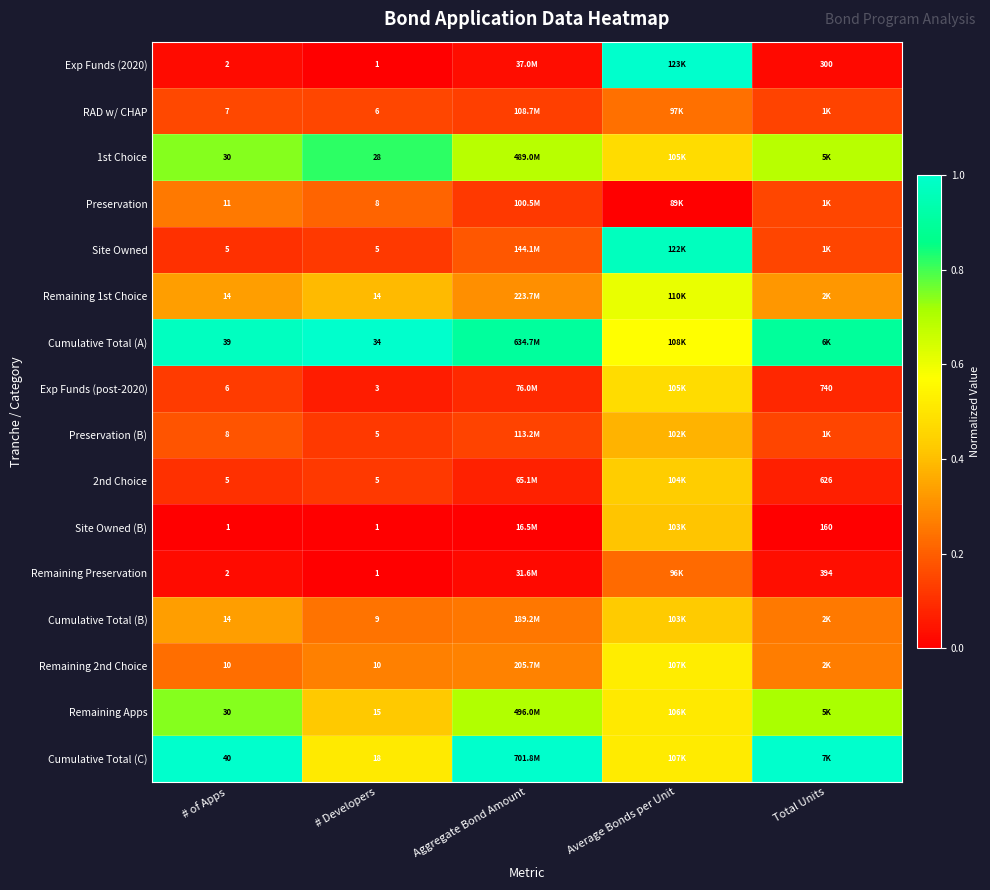

What is the spread (max minus min) of values at Total Units?

1.0